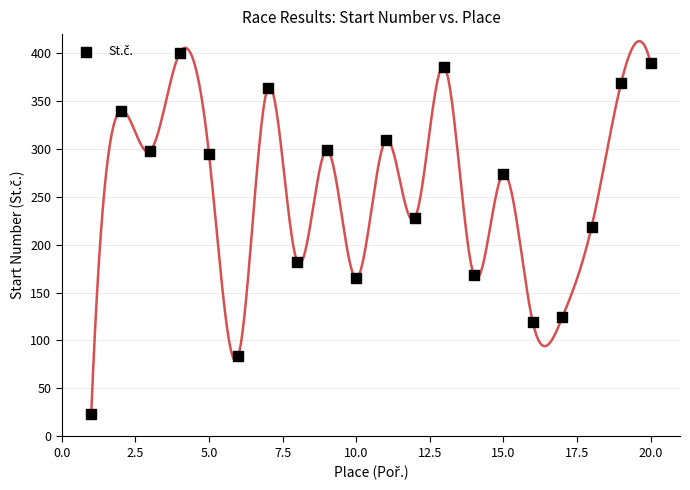

What is the range of X values (max minus min)?

19